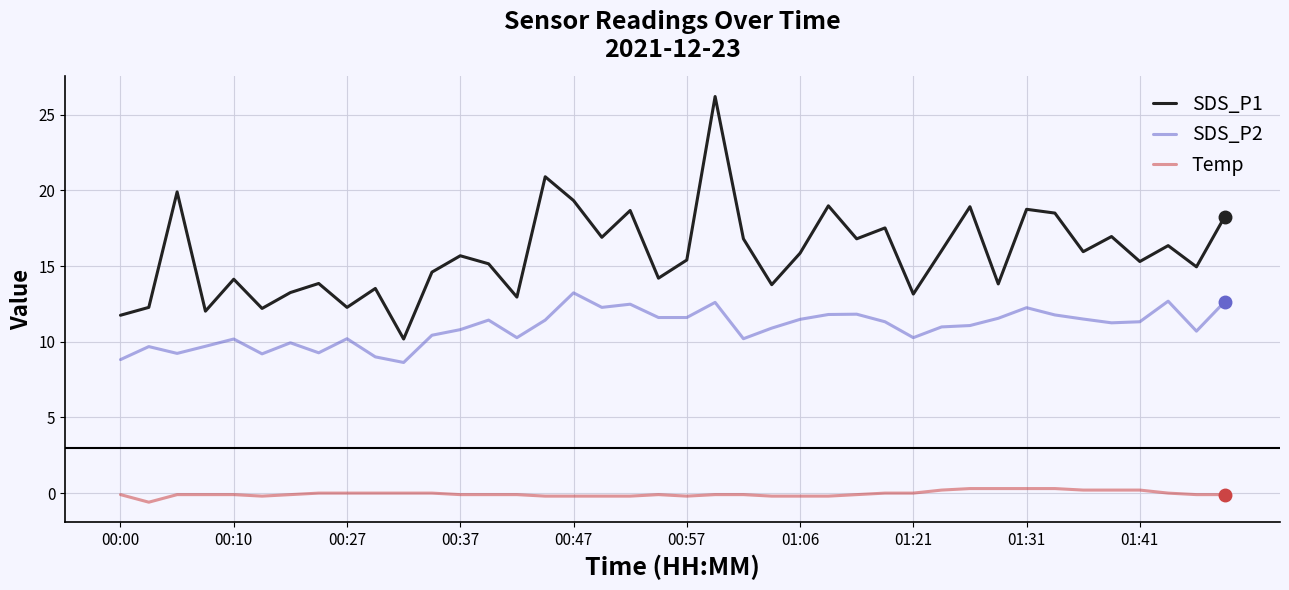

What is the minimum value for SDS_P2?

8.6